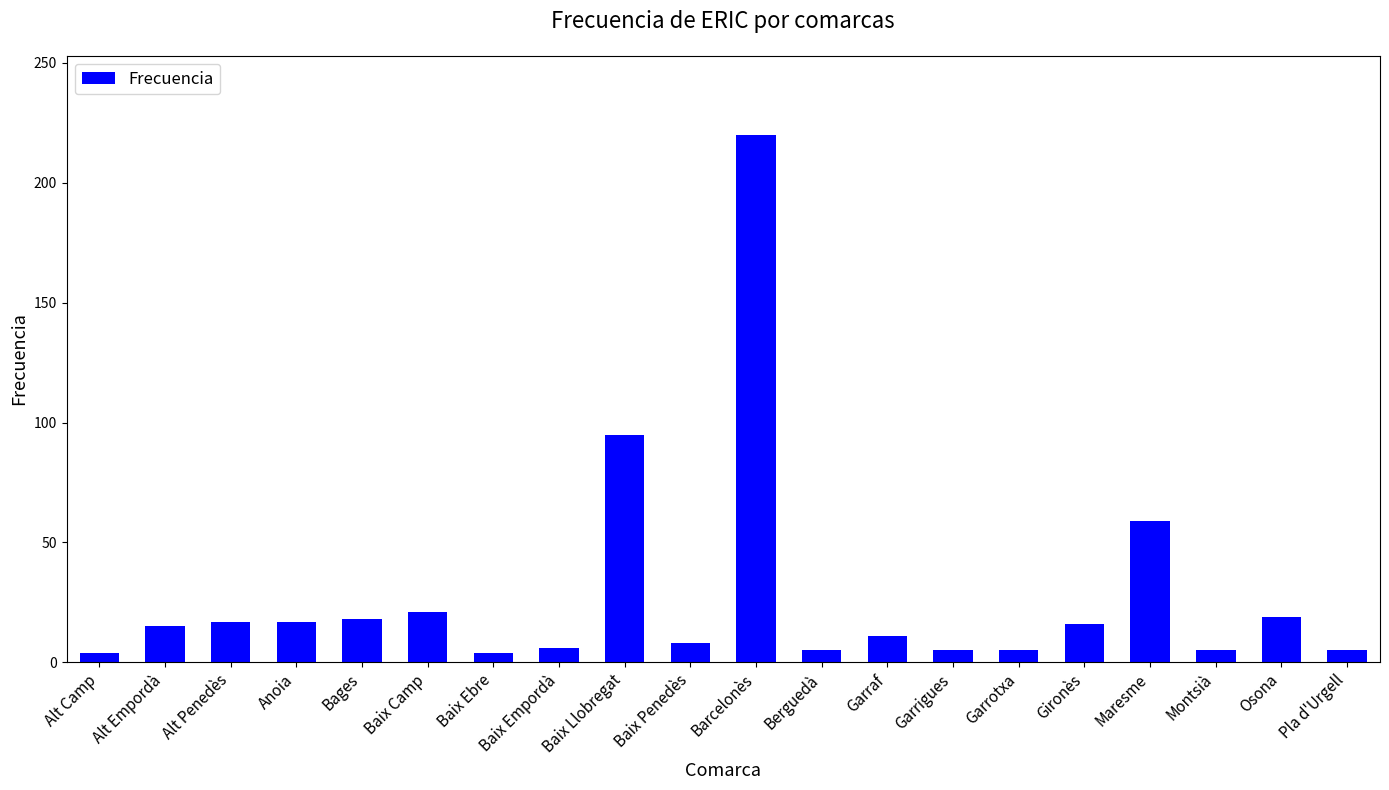

True or false: the data shows 6 at Bages.

False